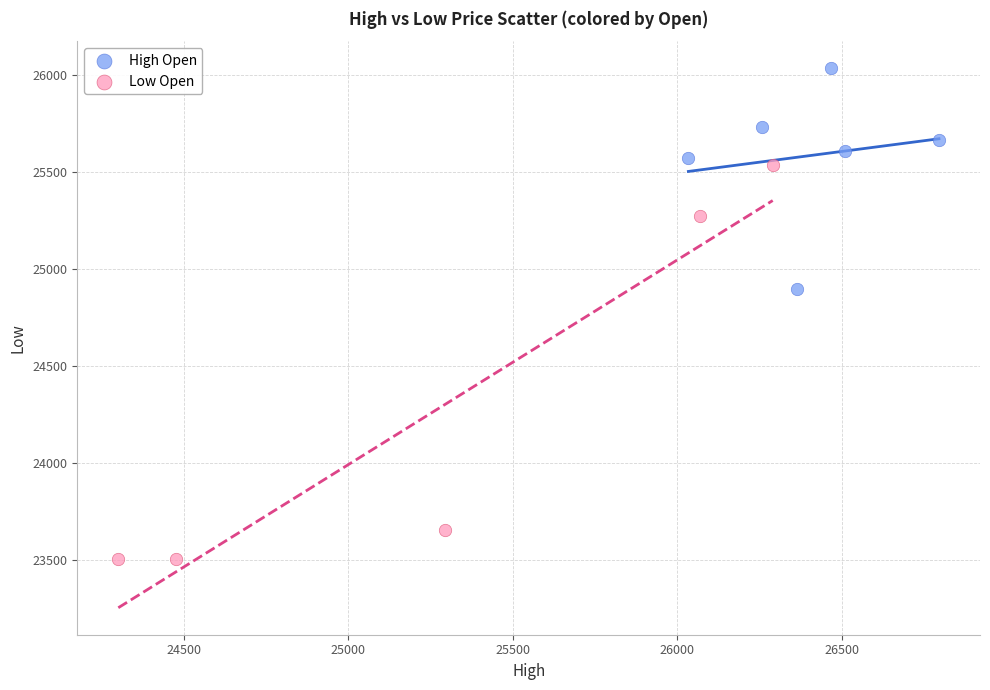

Which series contains the highest Y value?

High Open